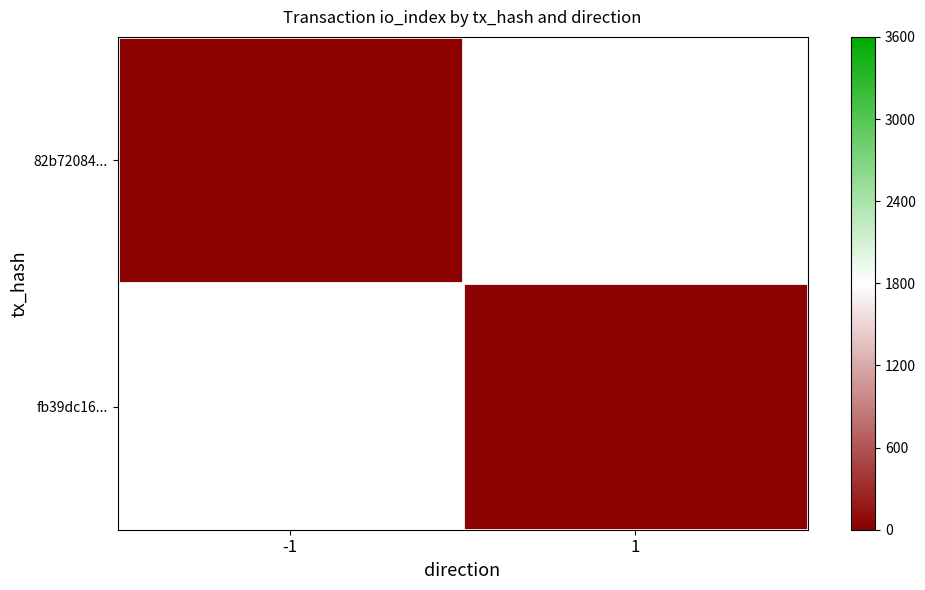

What is the minimum value shown in the chart?

11.0